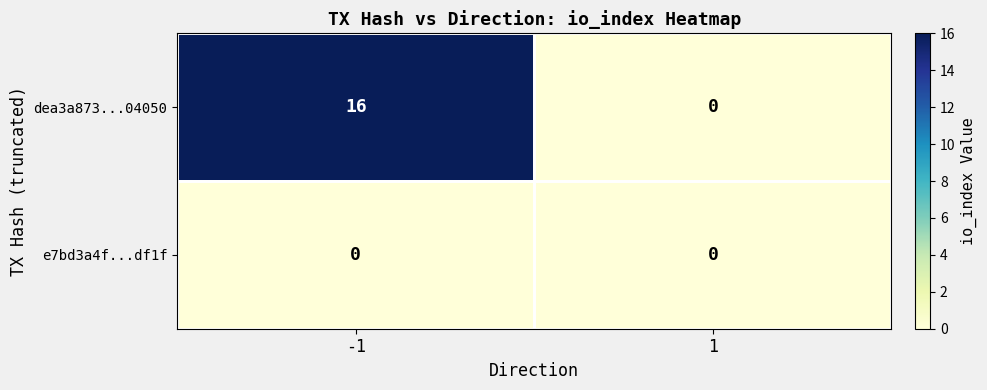

How many data points does each series have?

2